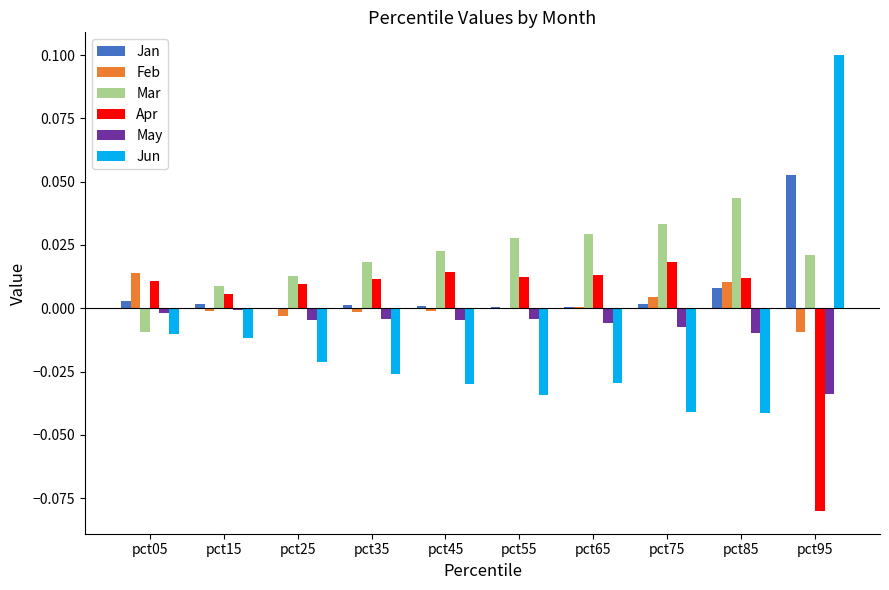

What is the sum of all Mar values?

0.2